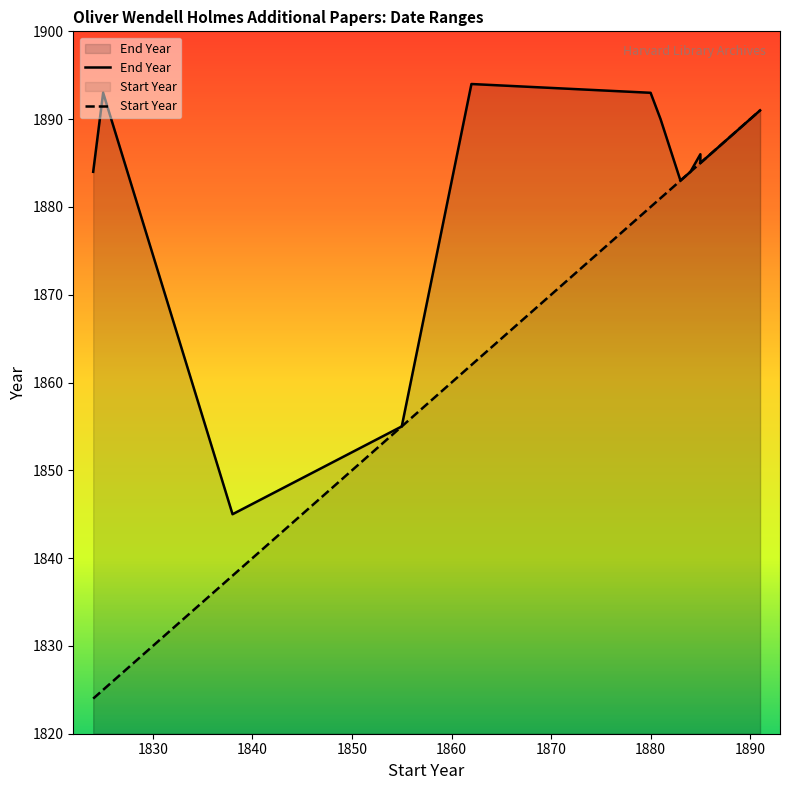

What are all the series names shown in the legend?

End Year, Start Year